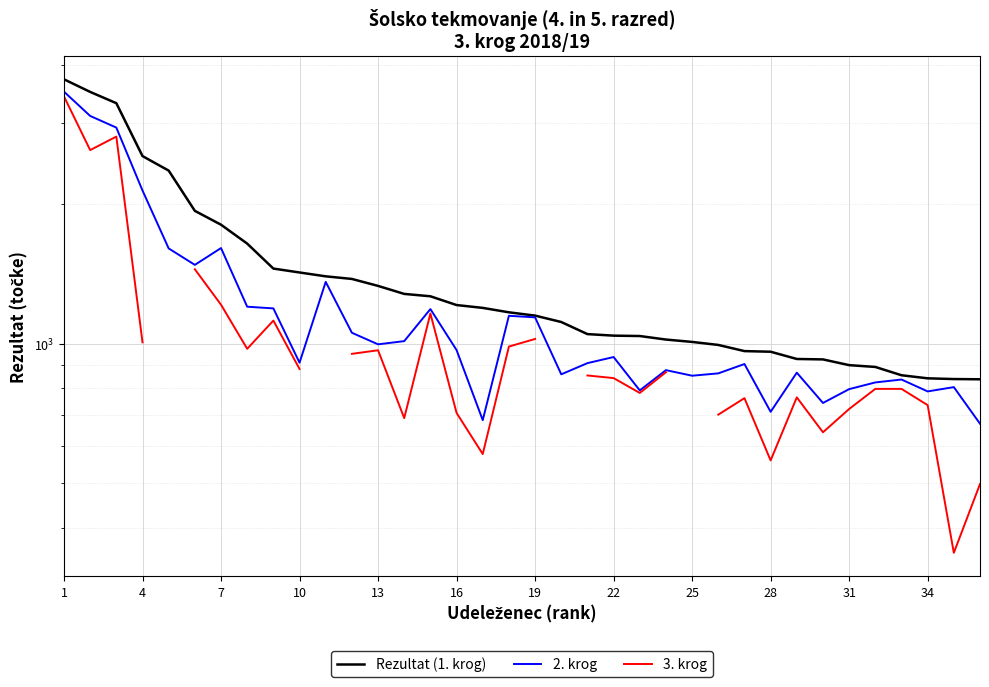

What is the value of the 3. krog point at the 16th from the left?

708.0